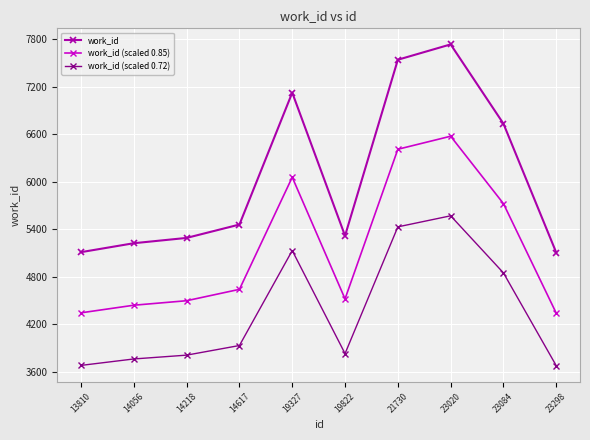

At how many categories does at least one series exceed 5196?

8